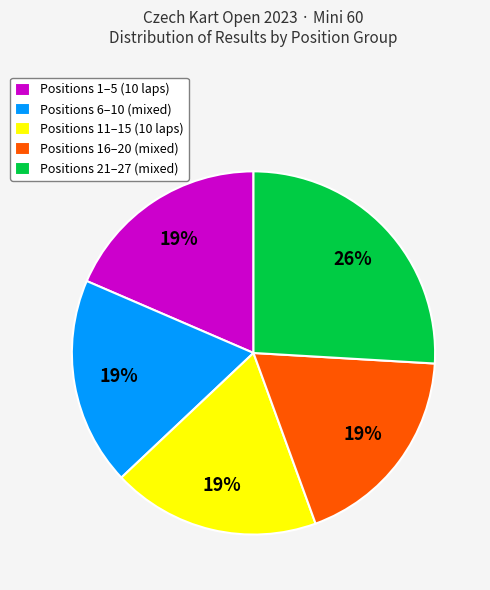

Count the number of slices in the pie.

5